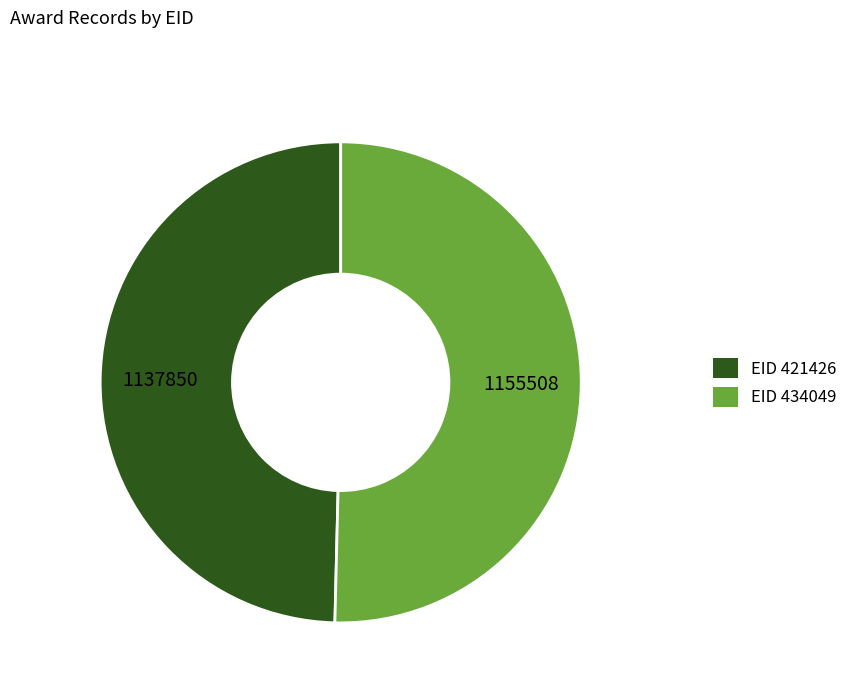

How many slices are in this pie chart?

2